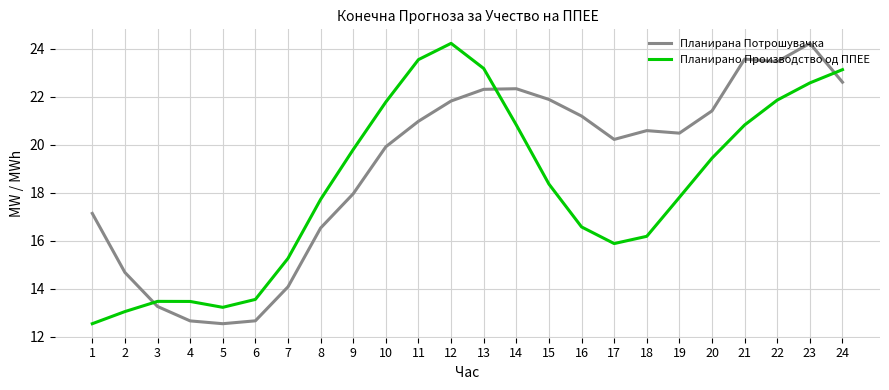

What is the total value across all series at 1?

29.7